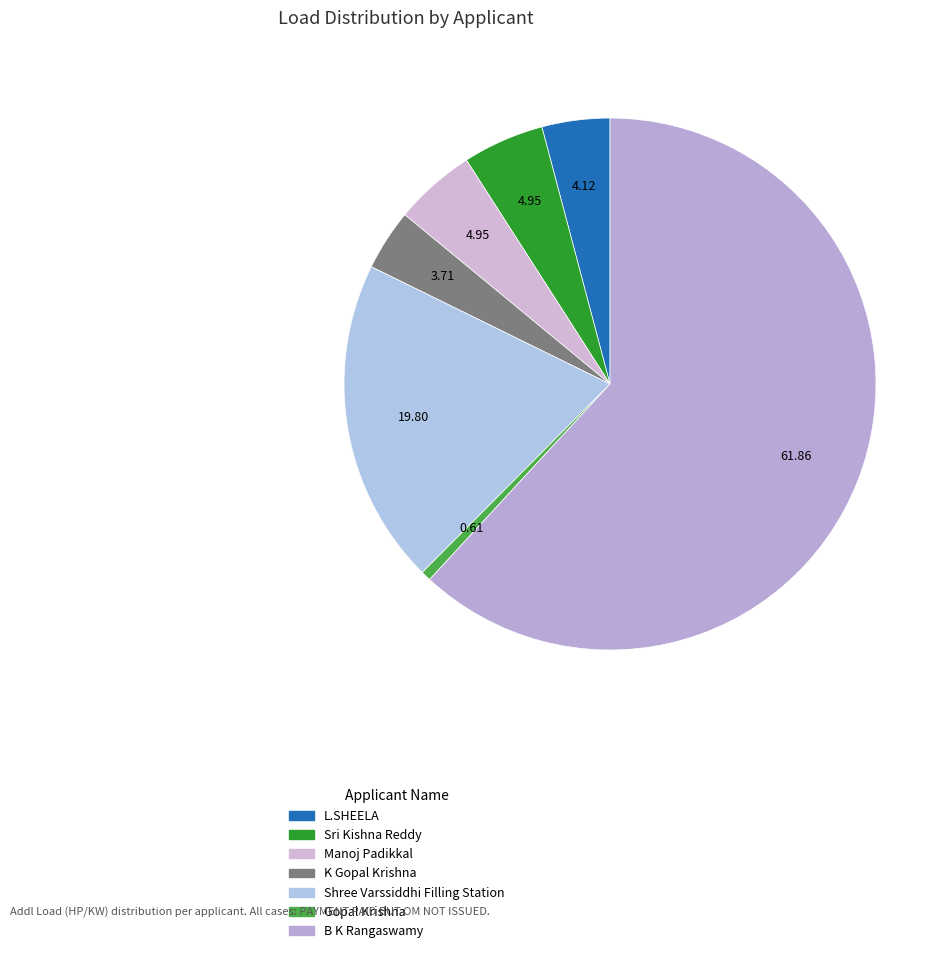

How many segments does this pie chart have?

7